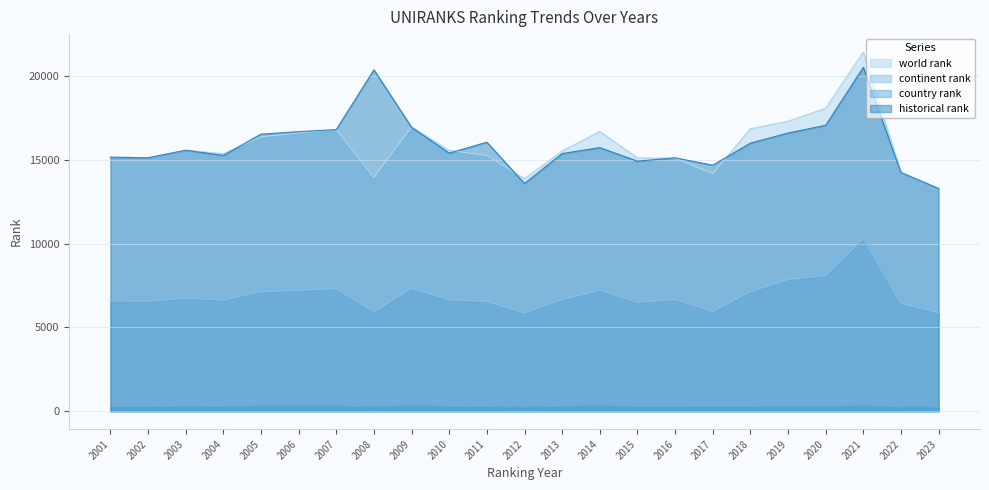

Rank the categories by world rank value from lowest to highest.

2023, 2012, 2008, 2017, 2022, 2016, 2015, 2002, 2001, 2011, 2004, 2013, 2010, 2003, 2005, 2006, 2014, 2007, 2018, 2009, 2019, 2020, 2021